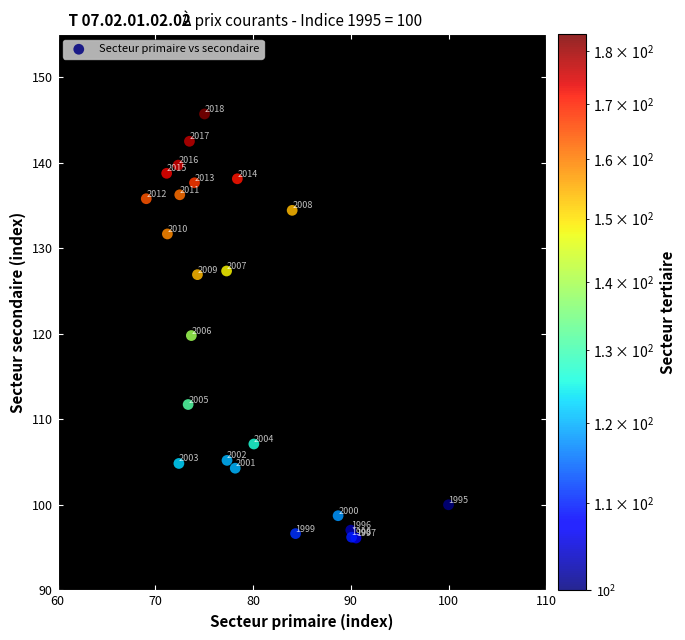

What Y value in the scatter plot is closest to 120?

119.8